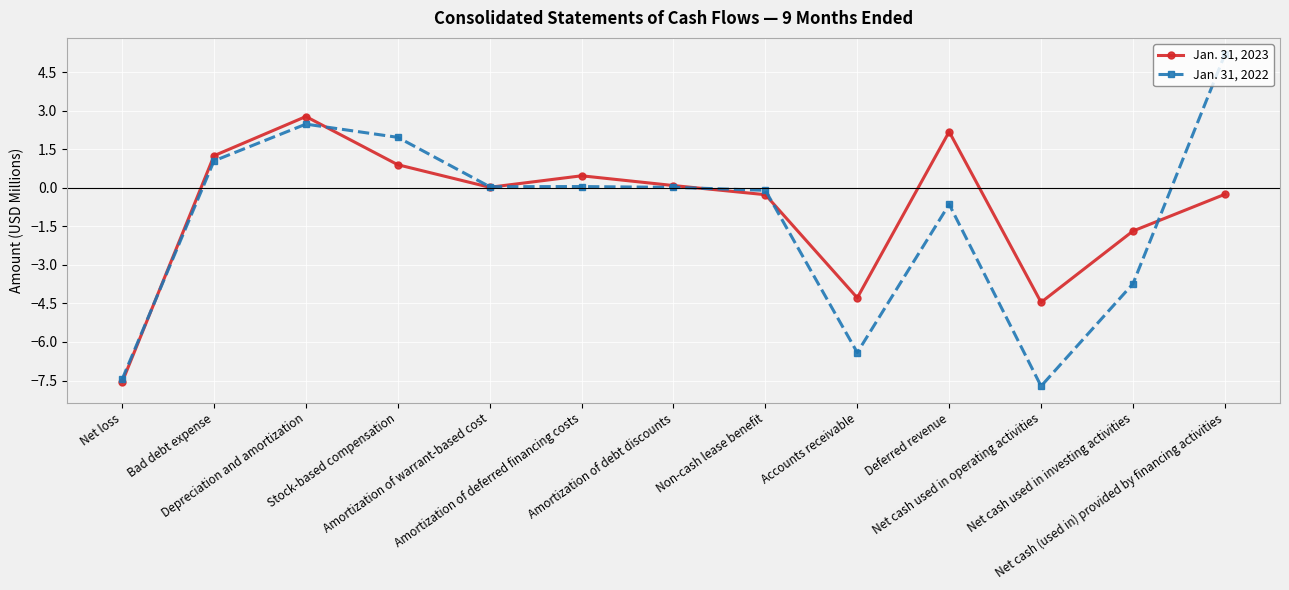

What is the spread (max minus min) of values at Amortization of deferred financing costs?

0.4